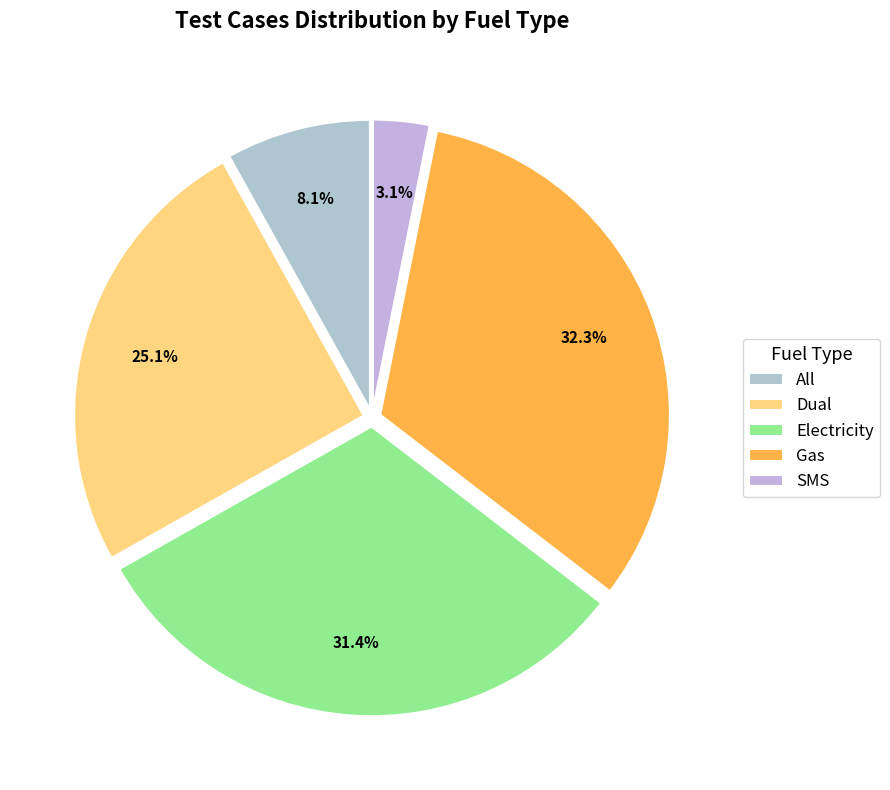

What is the smallest slice in the pie chart?

SMS